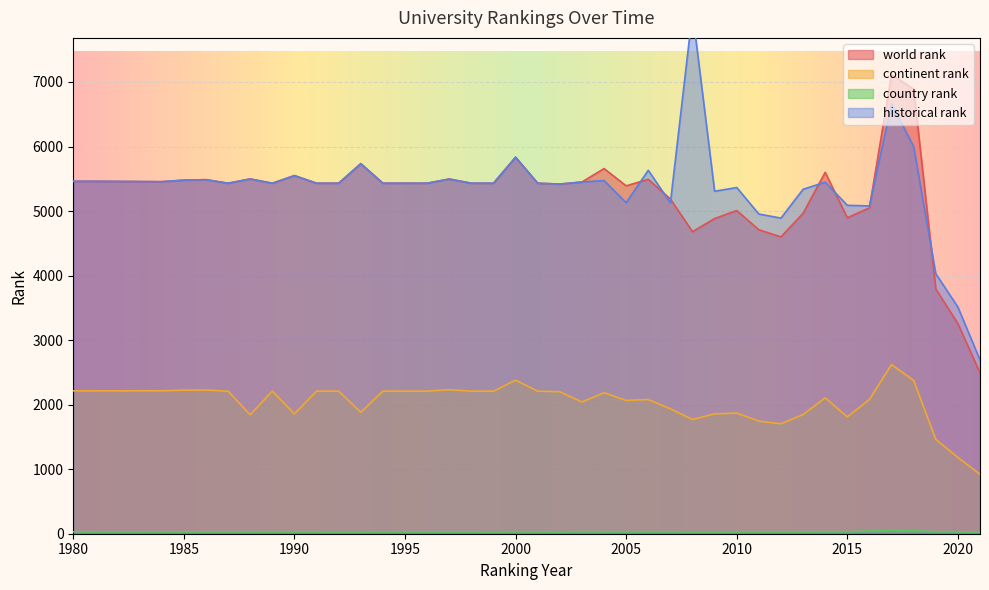

True or false: continent rank and historical rank intersect in this chart.

False